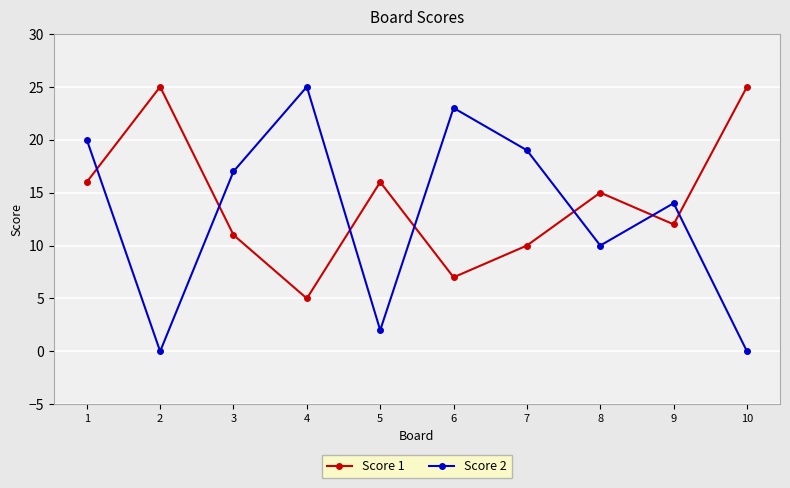

What are all the series names shown in the legend?

Score 1, Score 2